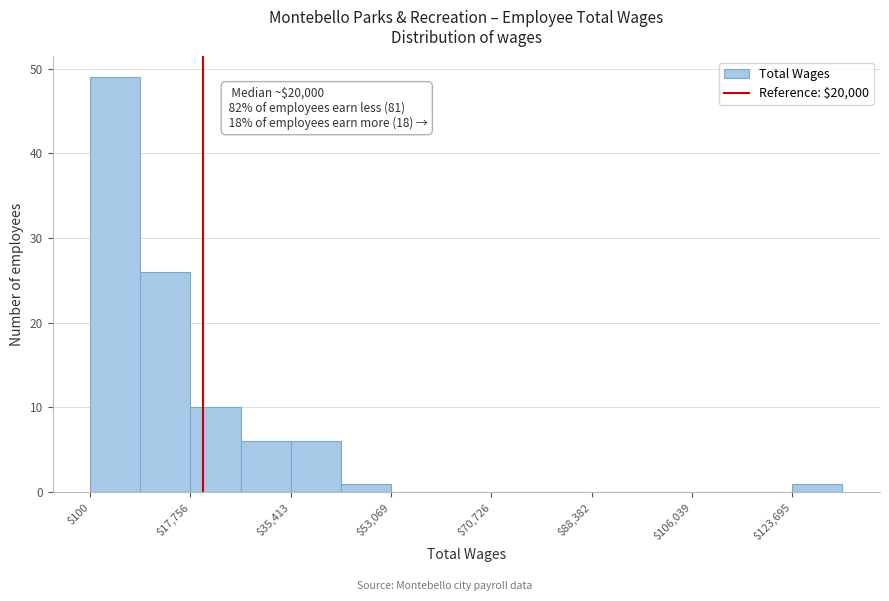

Over which range of the x-axis is the bar tallest?

0 to 8000